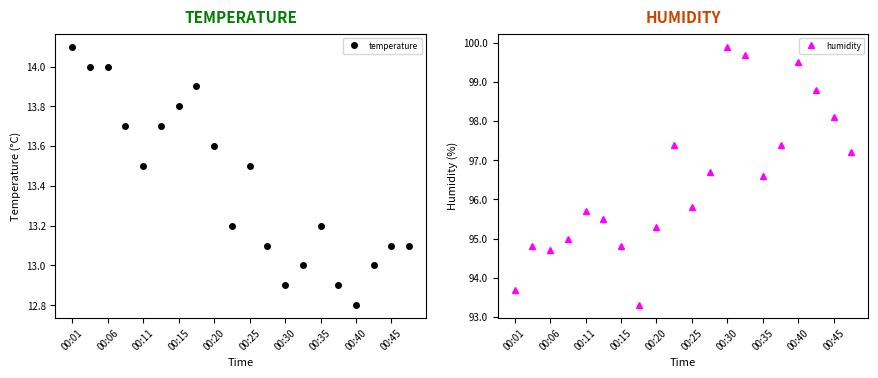

What are all the series names shown in the legend?

temperature, humidity